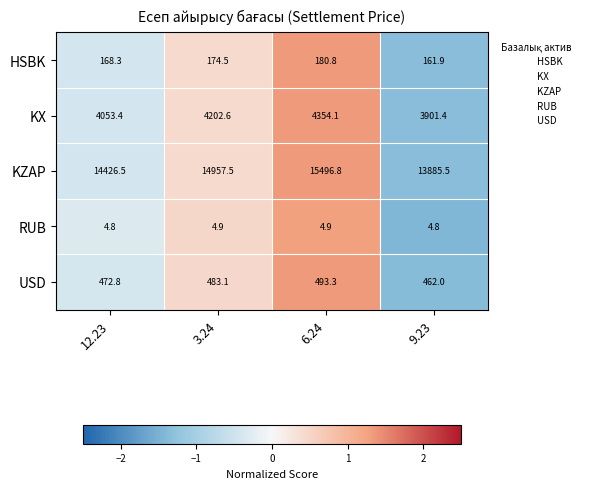

The USD series shows 315.4 at 9.23. True or false?

False